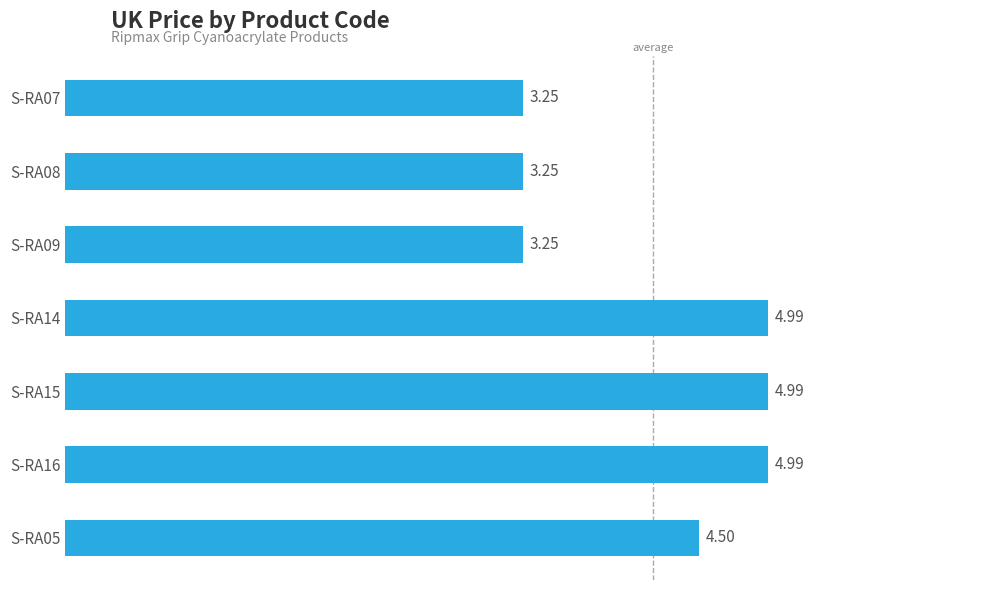

Which has a higher value, S-RA15 or S-RA08?

S-RA15